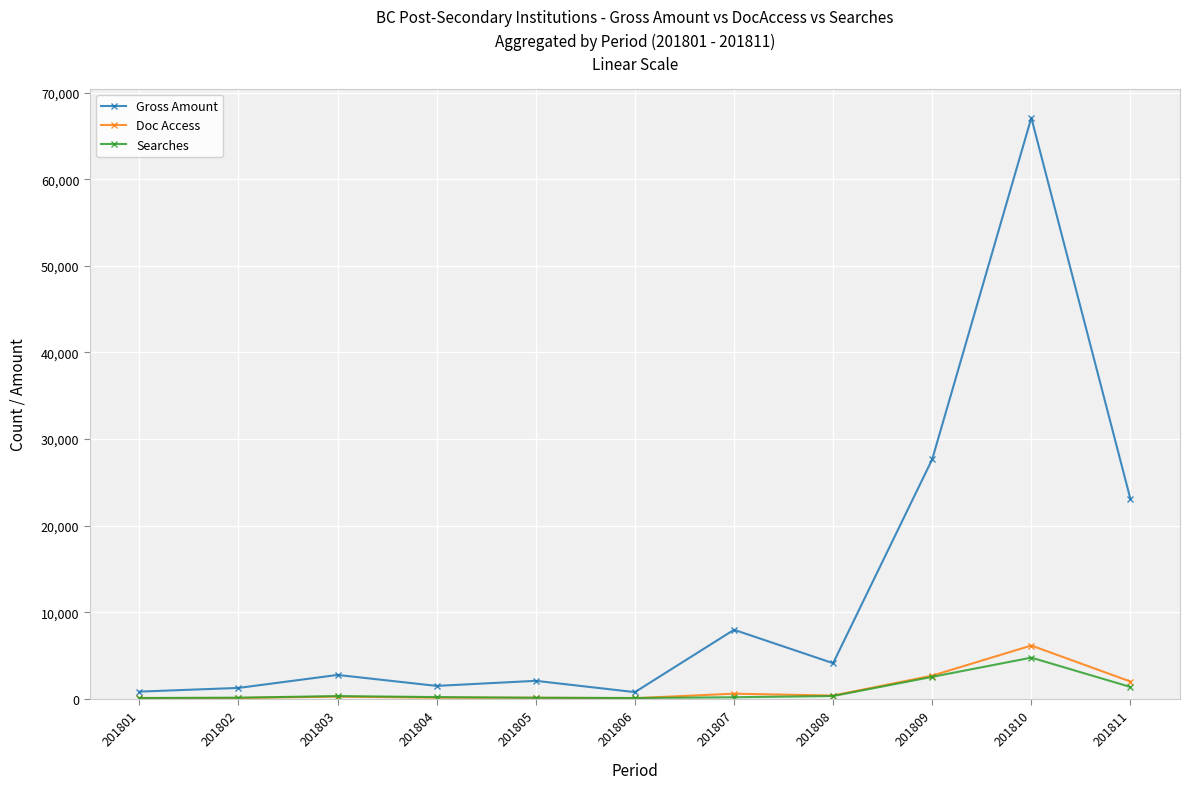

Which series has the largest total across all categories?

Gross Amount